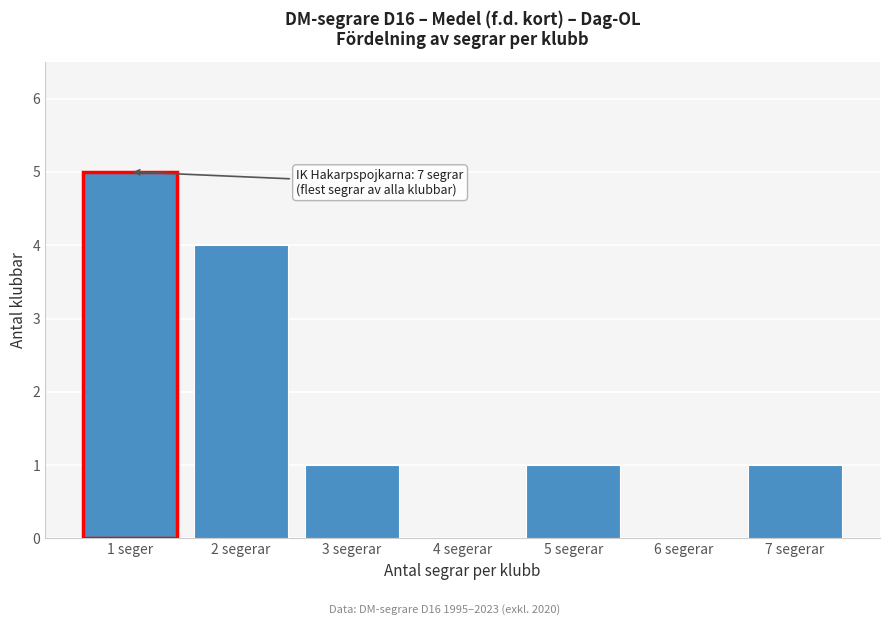

Reading left to right, extract all data points from this chart.

1 seger=5	2 segerar=4	3 segerar=1	4 segerar=0	5 segerar=1	6 segerar=0	7 segerar=1